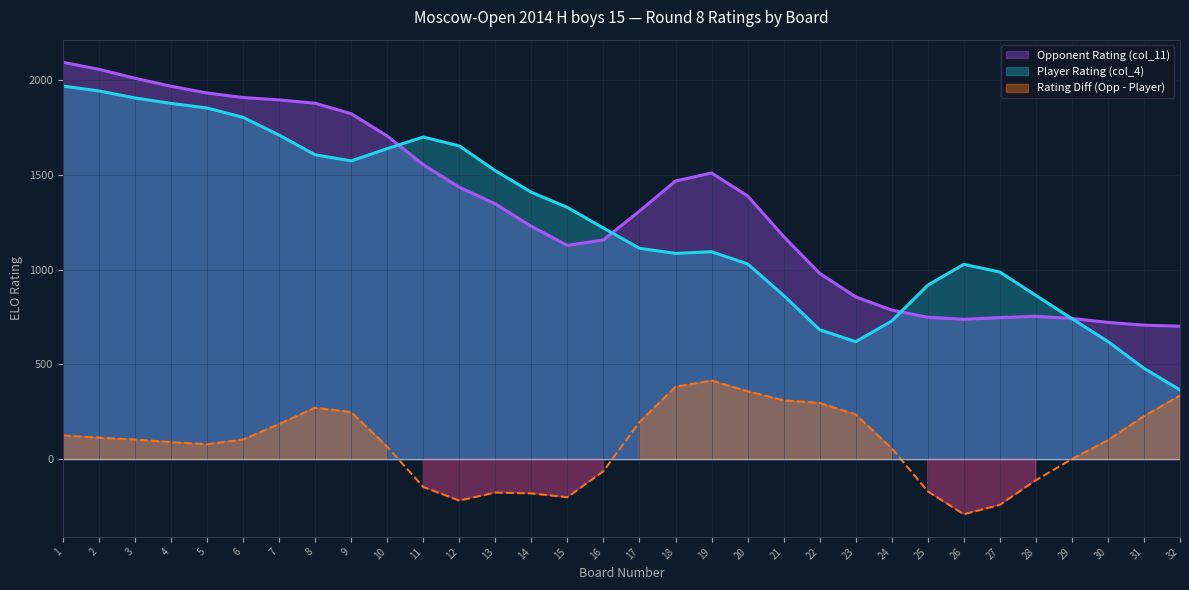

What is the minimum value for Player Rating (col_4)?

365.8